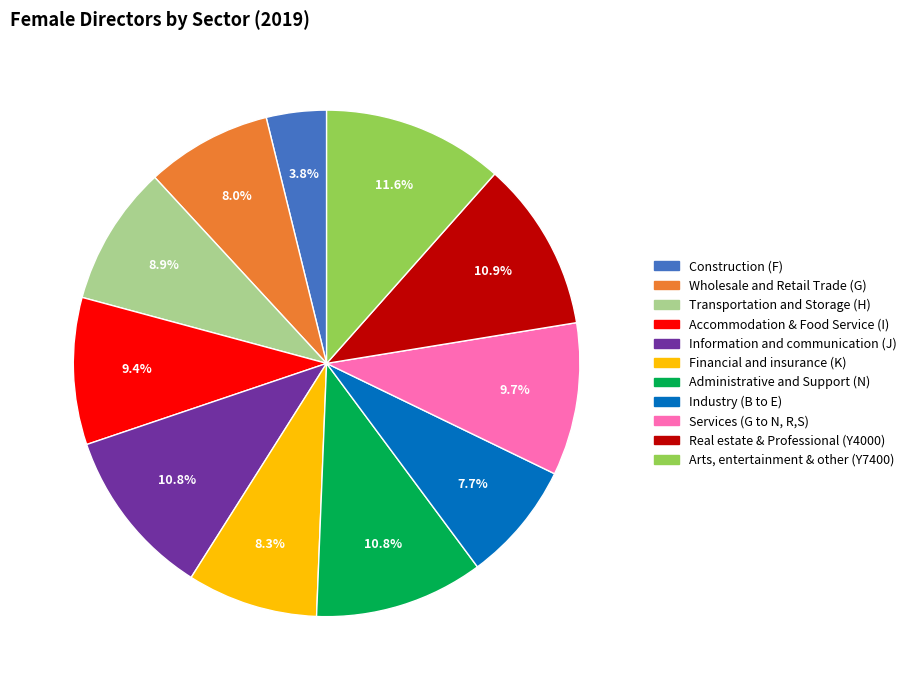

To the nearest percent, what portion does Industry (B to E) represent?

8%